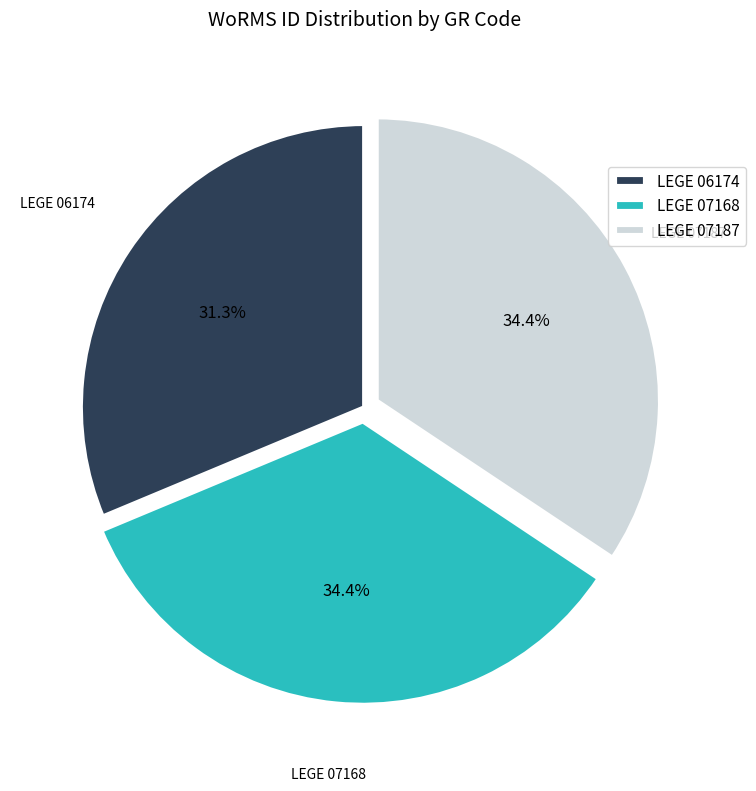

How many segments does this pie chart have?

3